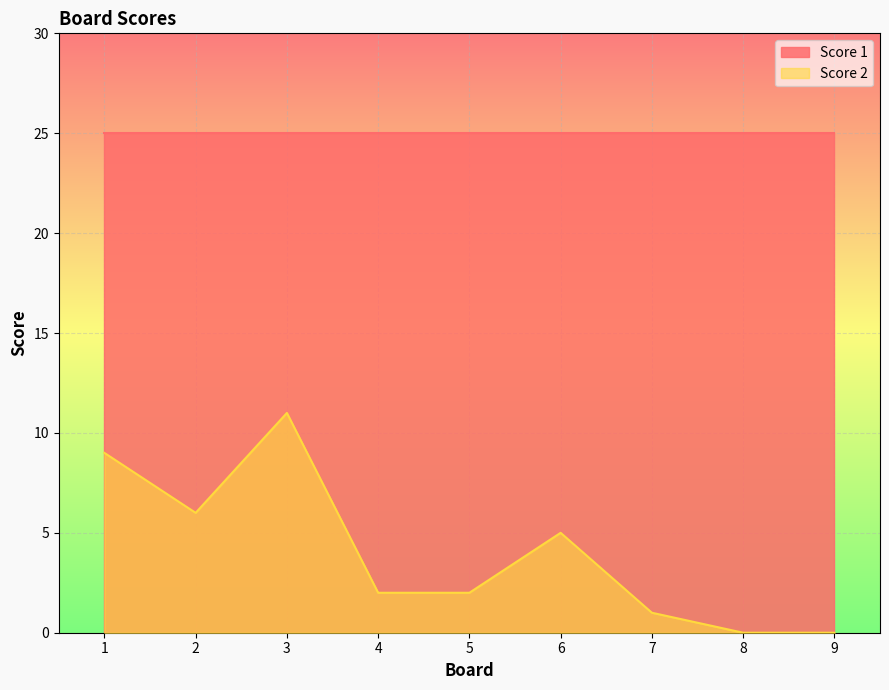

Which series changed the most between 2 and 9?

Score 2